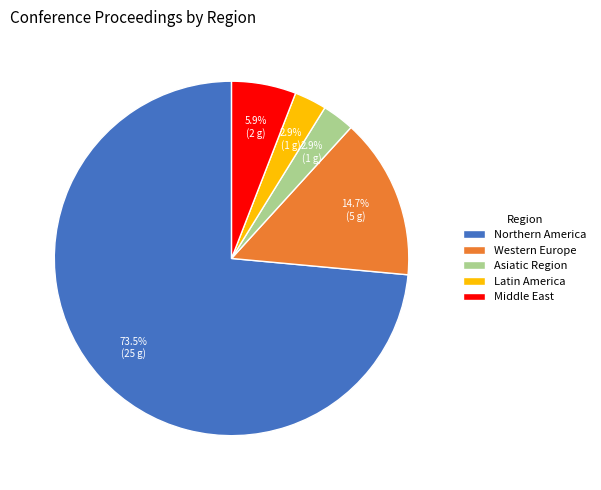

Count the number of slices in the pie.

5